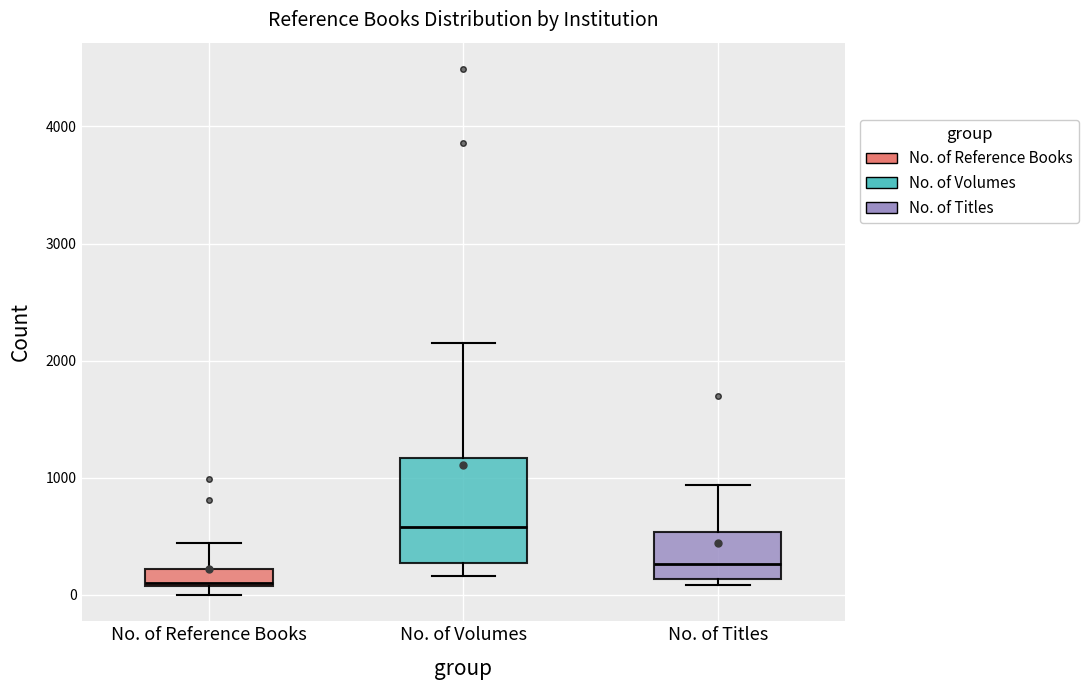

Which box has the highest median line?

No. of Volumes